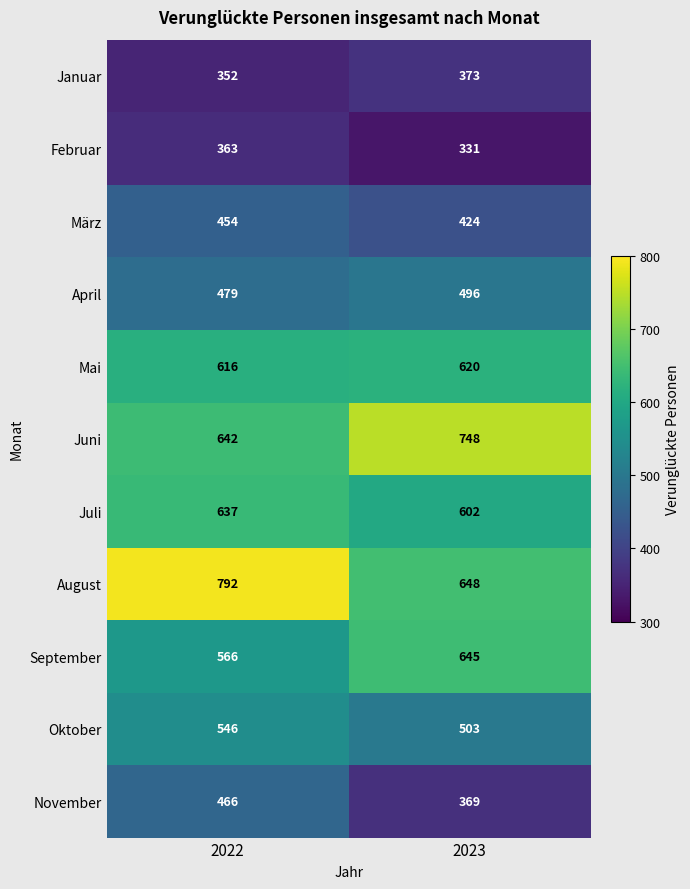

Which series changed the most between 2022 and 2023?

August